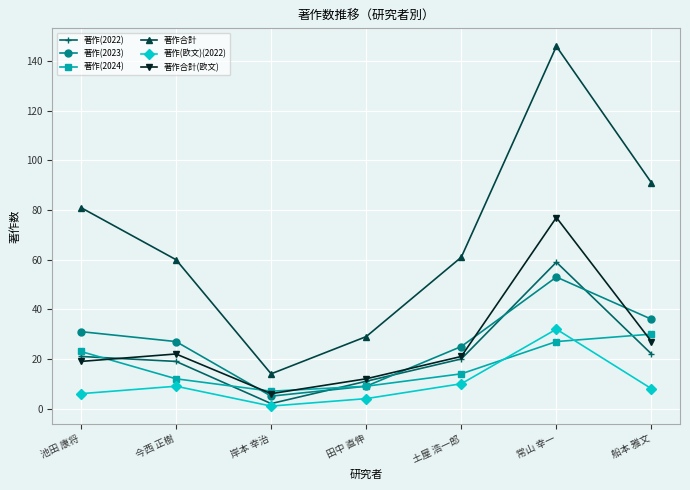

Reading left to right, list all the values displayed in this chart.

著作(2022): 21	19	2	11	20	59	22
著作(2023): 31	27	5	9	25	53	36
著作(2024): 23	12	7	9	14	27	30
著作合計: 81	60	14	29	61	146	91
著作(欧文)(2022): 6	9	1	4	10	32	8
著作合計(欧文): 19	22	6	12	21	77	27